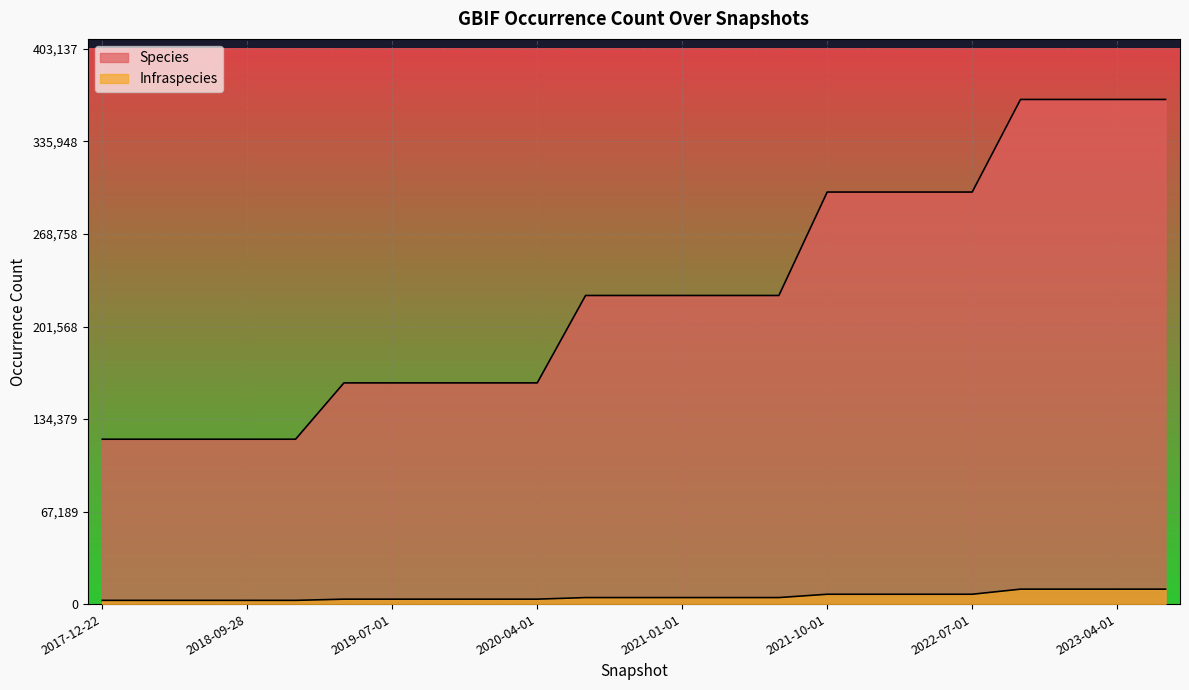

True or false: Infraspecies and Species cross at least once.

False